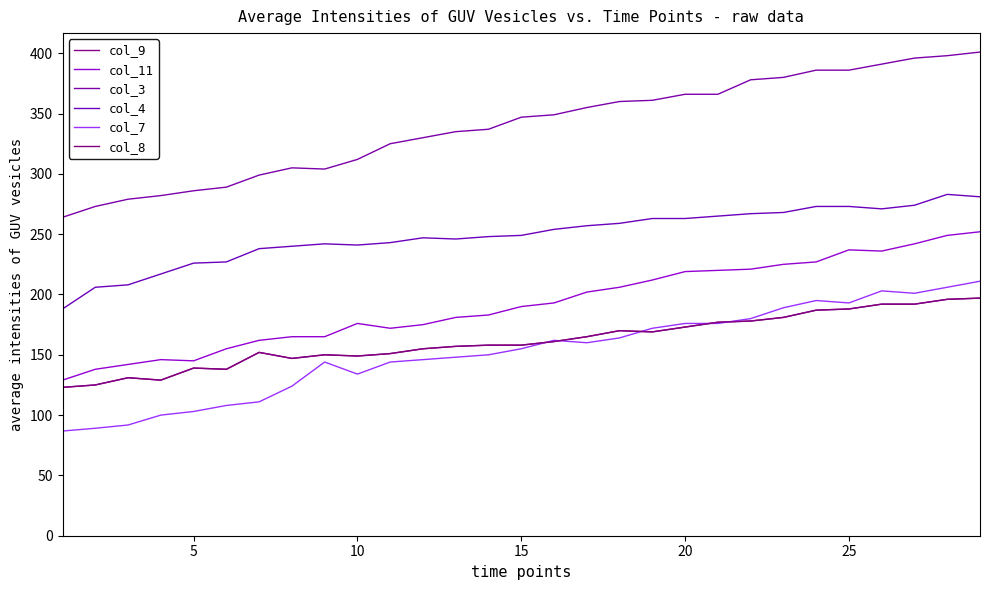

What is the smallest value displayed?

86.8